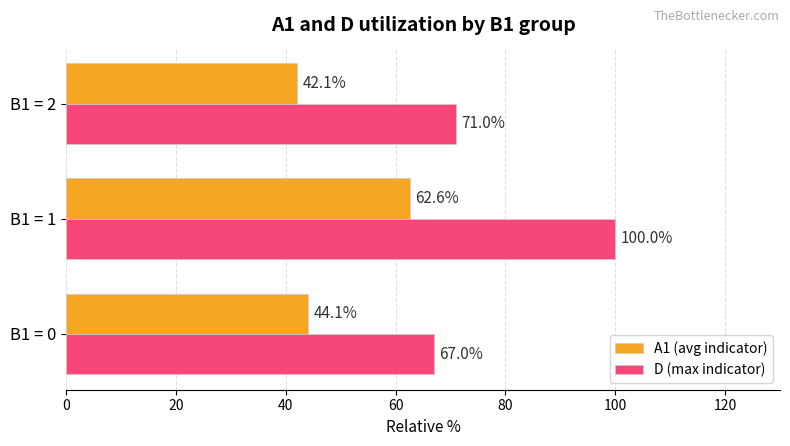

At which category does the chart reach its peak across all series?

B1 = 1